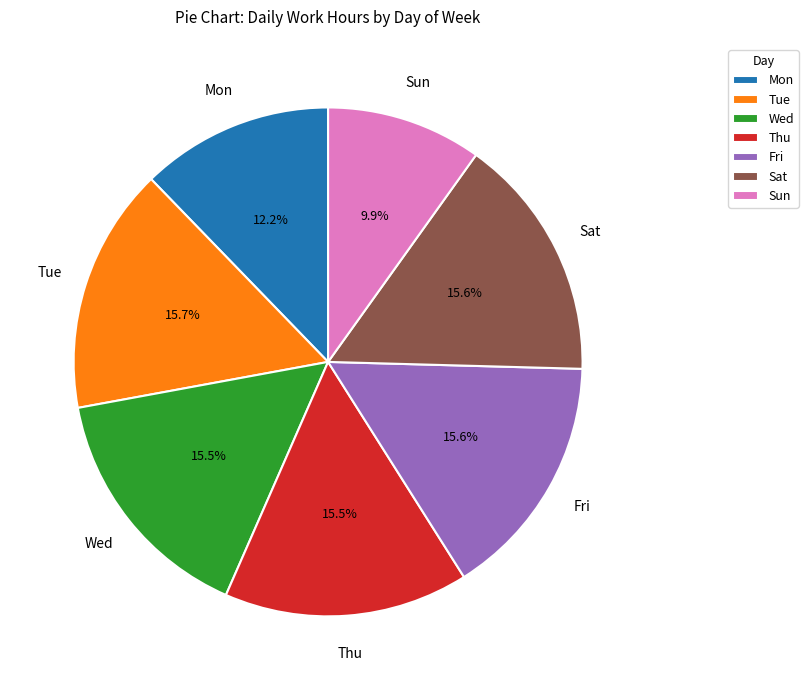

Which slice is the smallest?

Sun